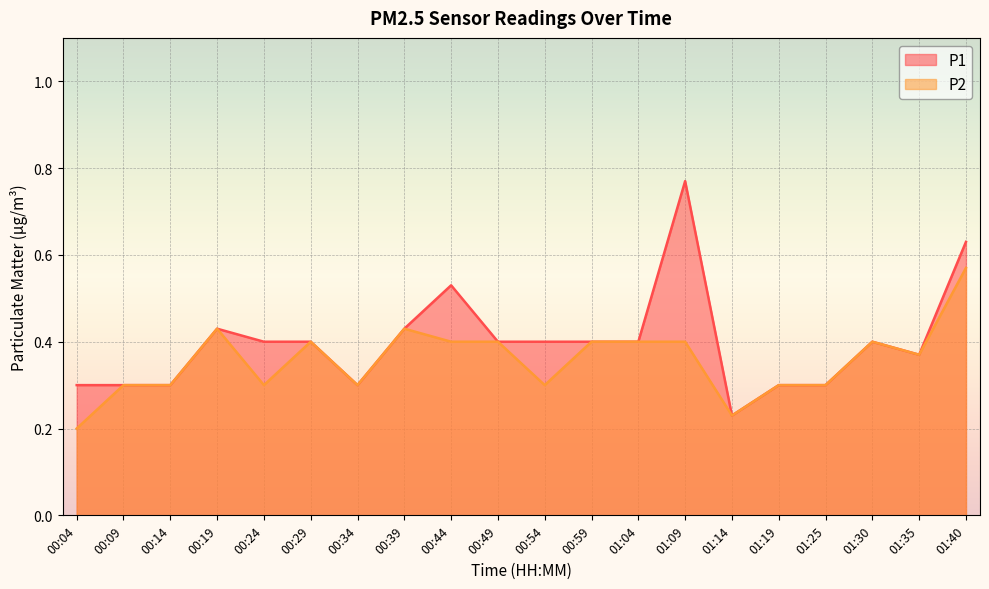

Rank the series at 00:49 from highest to lowest value.

P1, P2